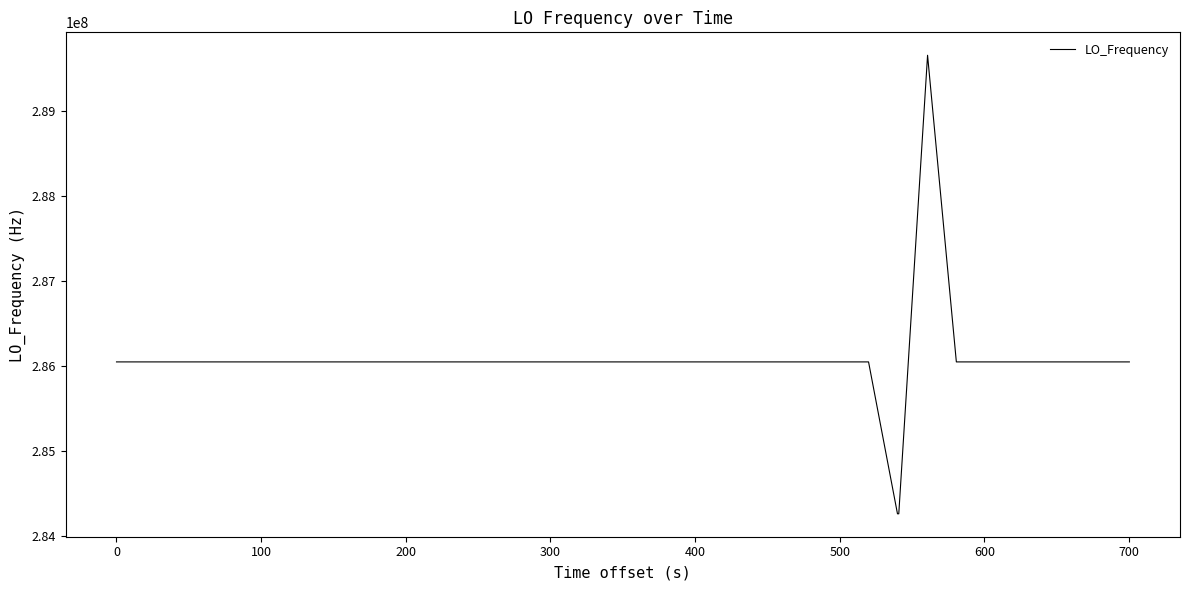

How many values exceed 286046996?

22